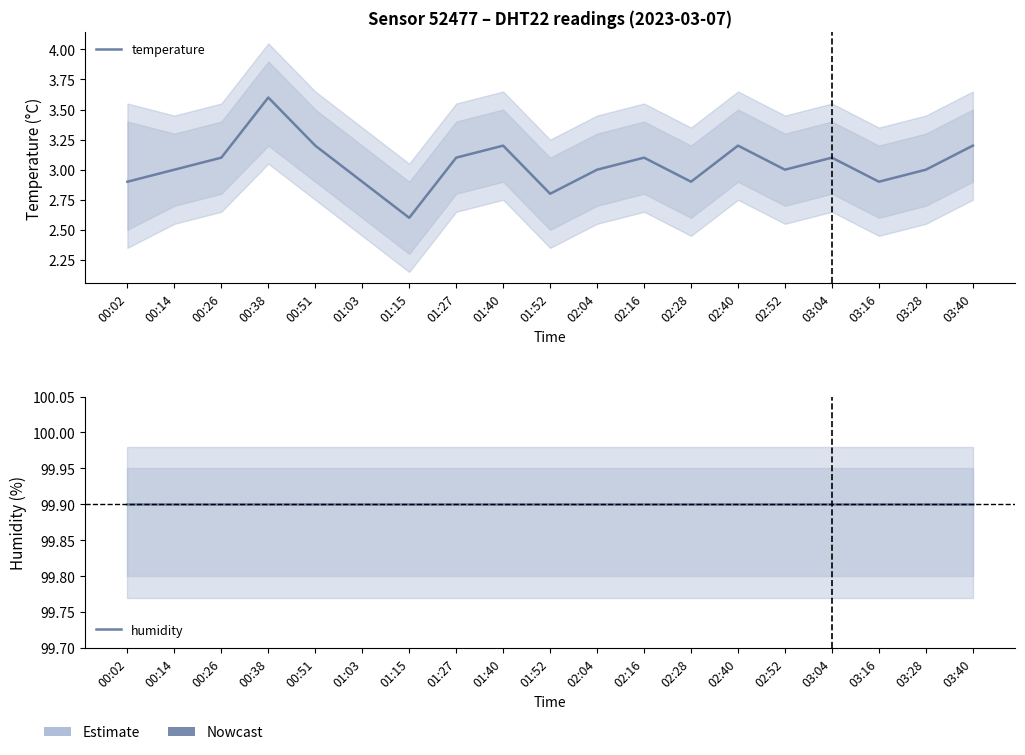

What is the minimum value shown in the chart?

2.6